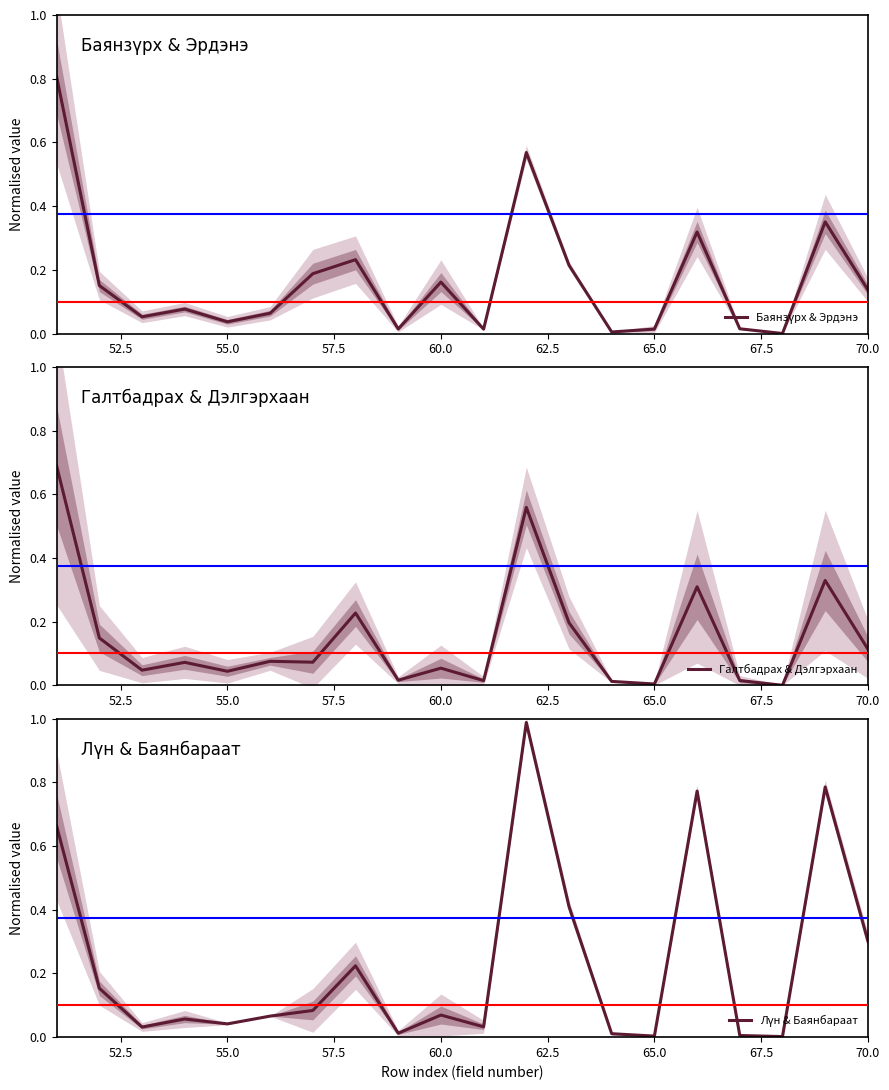

Is it true that Галтбадрах & Дэлгэрхаан equals 0.0 at 65.0?

True